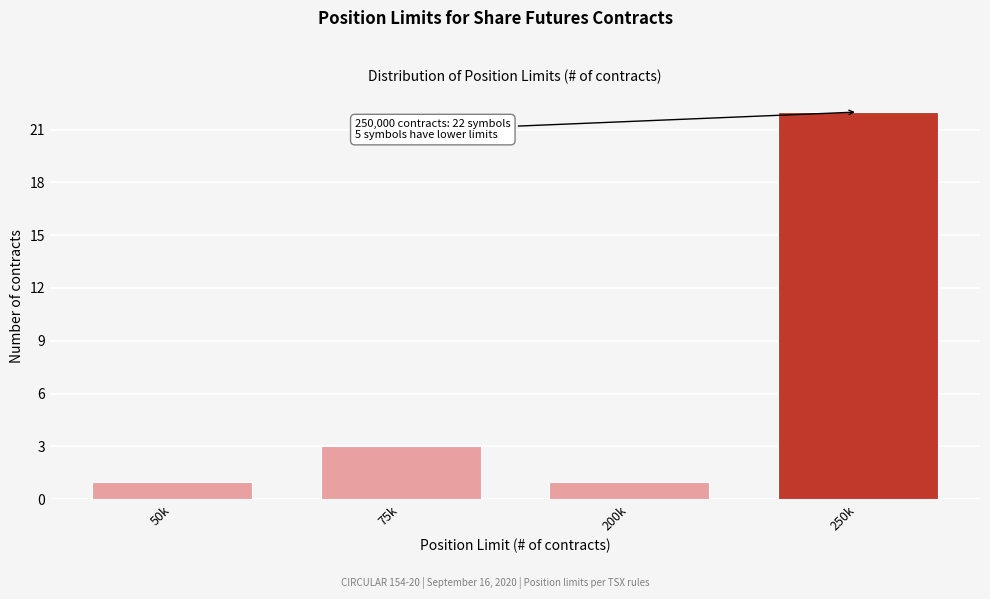

Reading left to right, list all the values displayed in this chart.

1	3	1	22